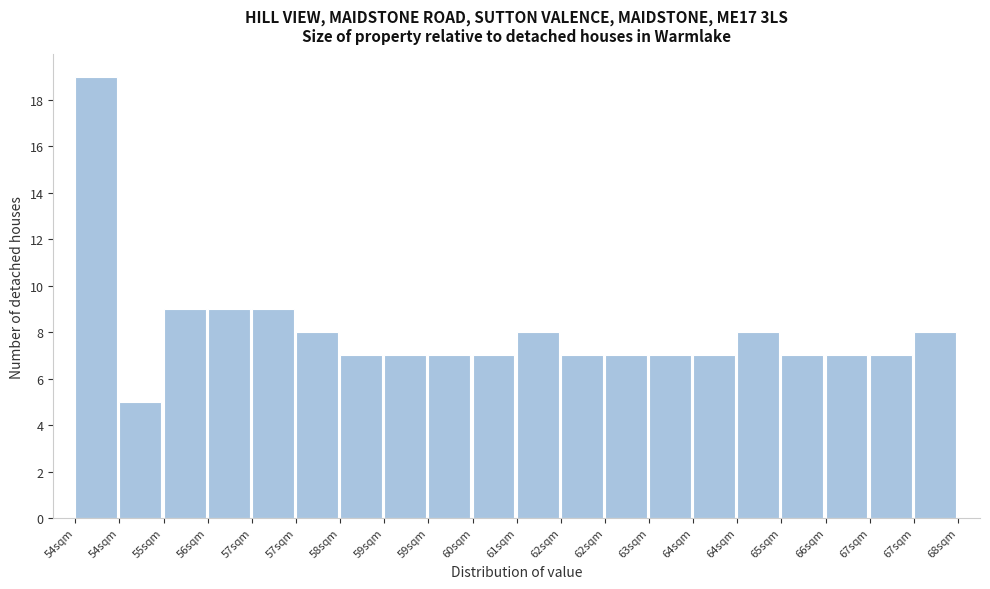

How many bars are there in total?

20